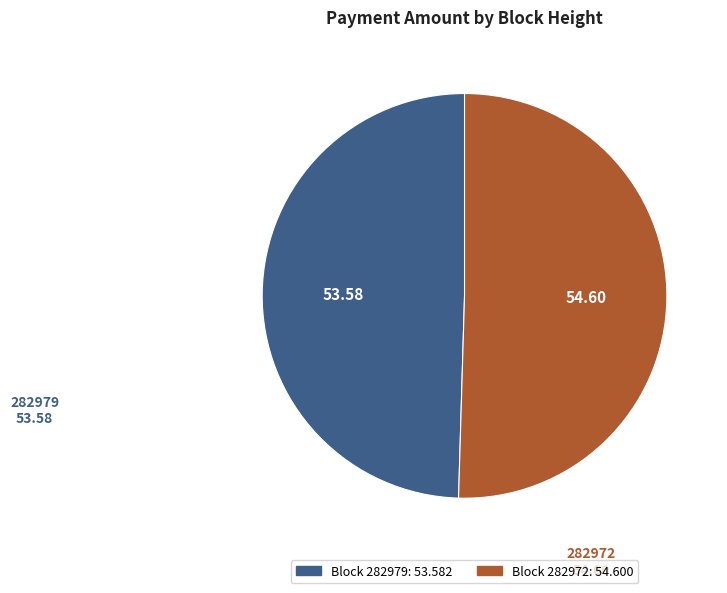

Combined, do 282979 and 282972 account for over 50%?

Yes